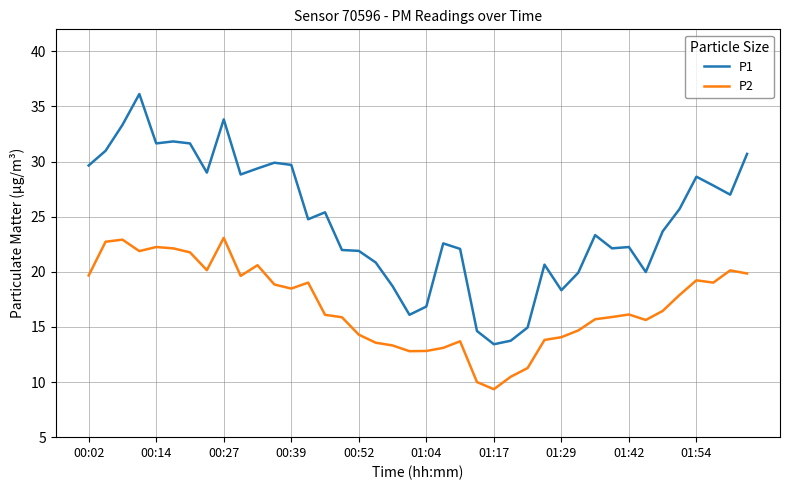

True or false: P2 and P1 cross at least once.

False